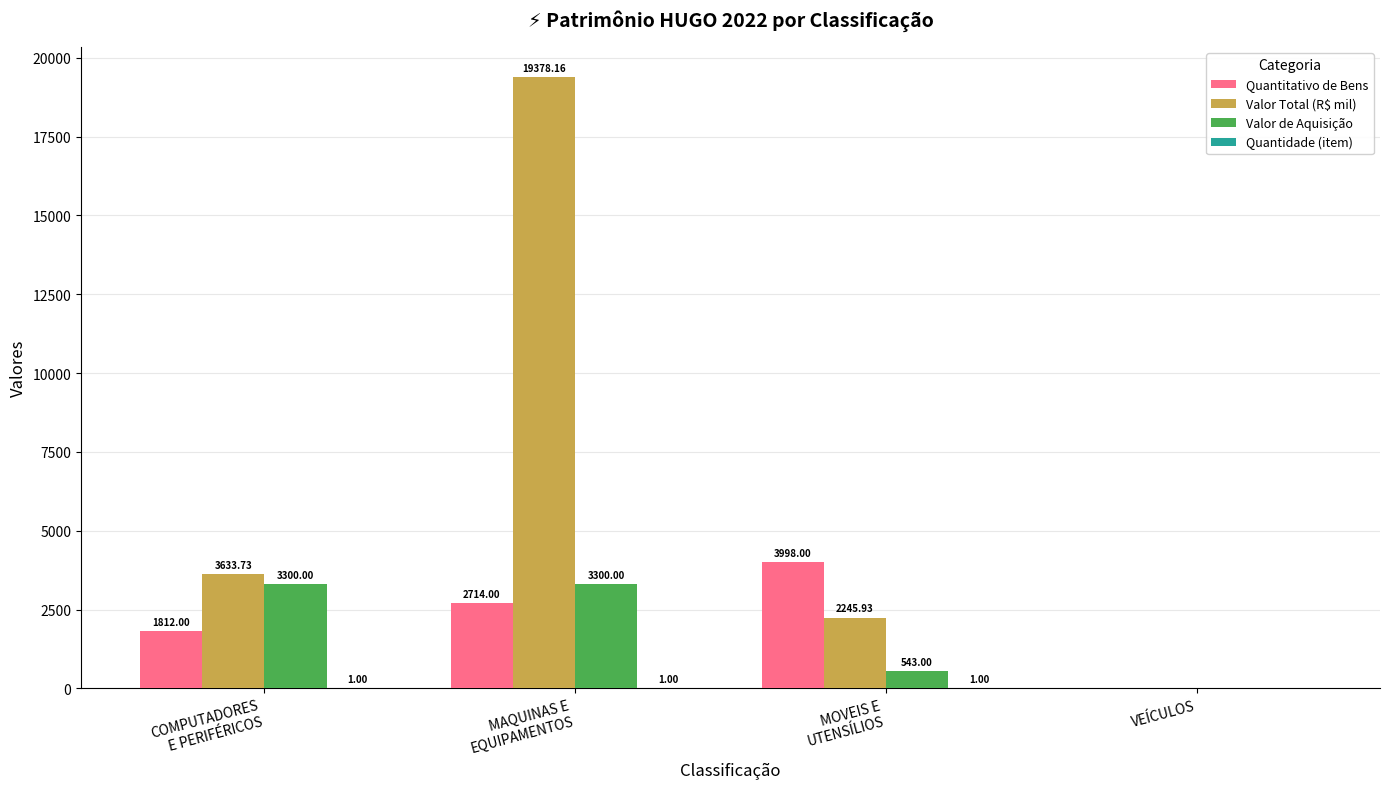

What is the sum of all Quantitativo de Bens values?

8524.0